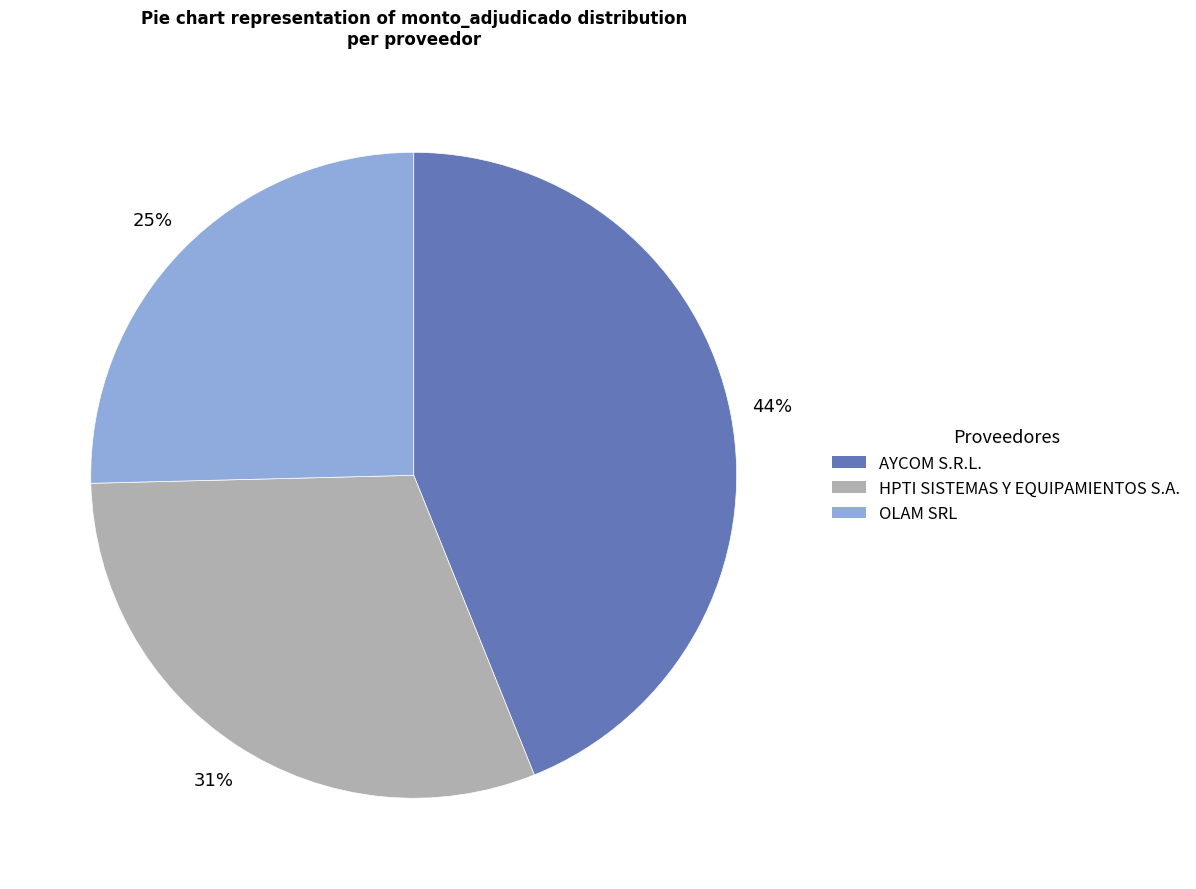

To the nearest percent, what is the average slice percentage?

33%